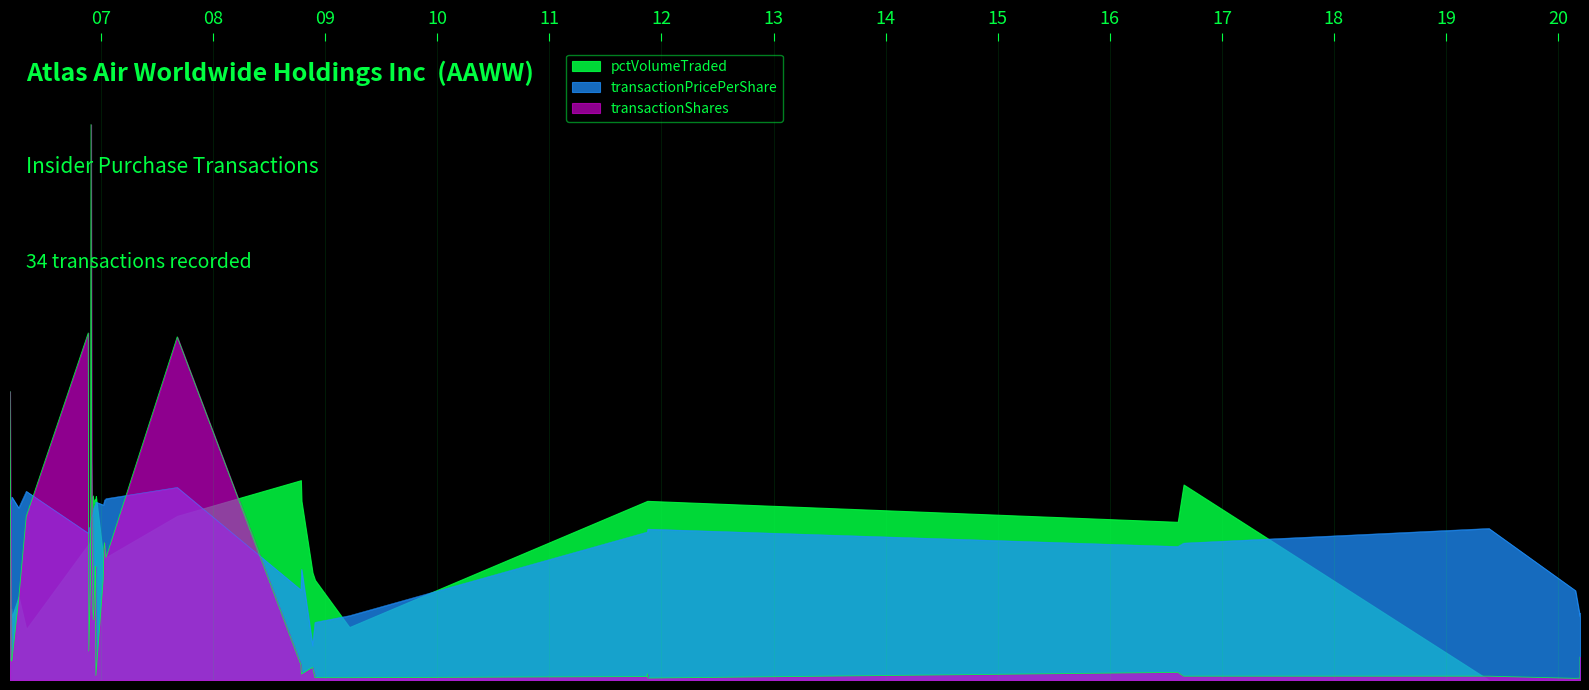

The transactionShares series shows 1550.8 at 2020-03-13. True or false?

False